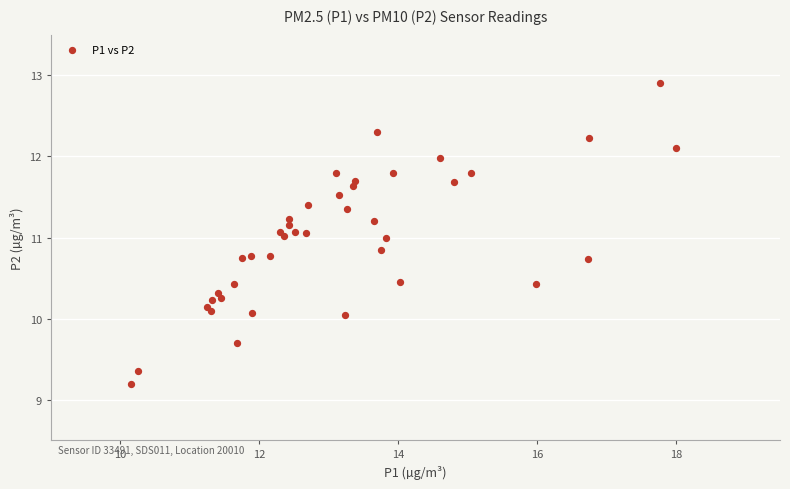

What is the range of X values (max minus min)?

7.8